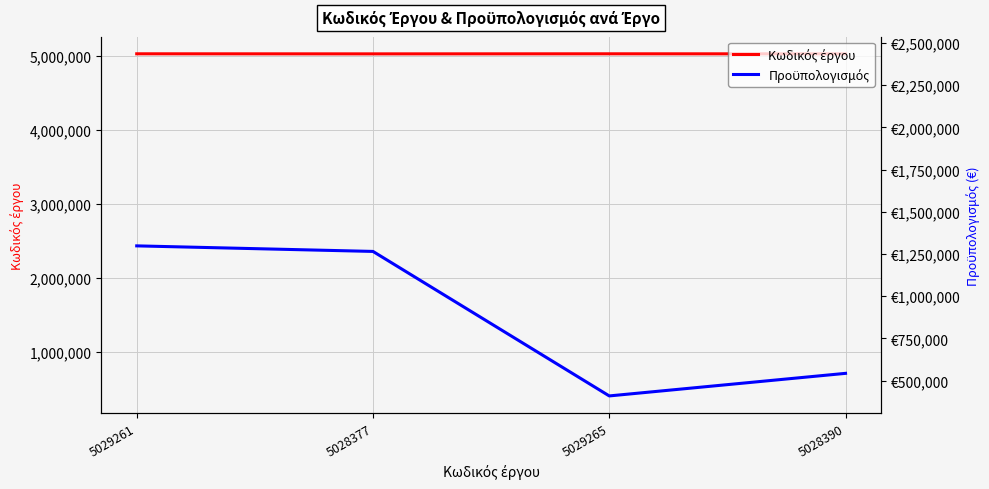

What is the difference between the maximum and minimum values in the Κωδικός έργου series?

888.0